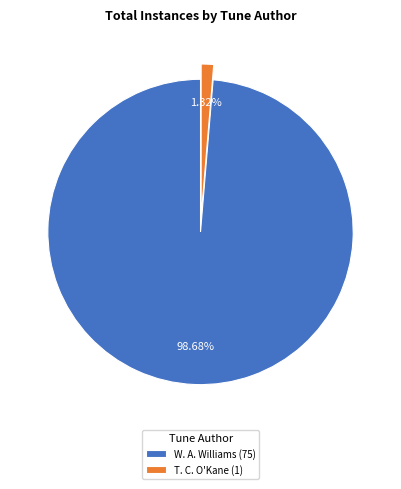

How many slices are in this pie chart?

2